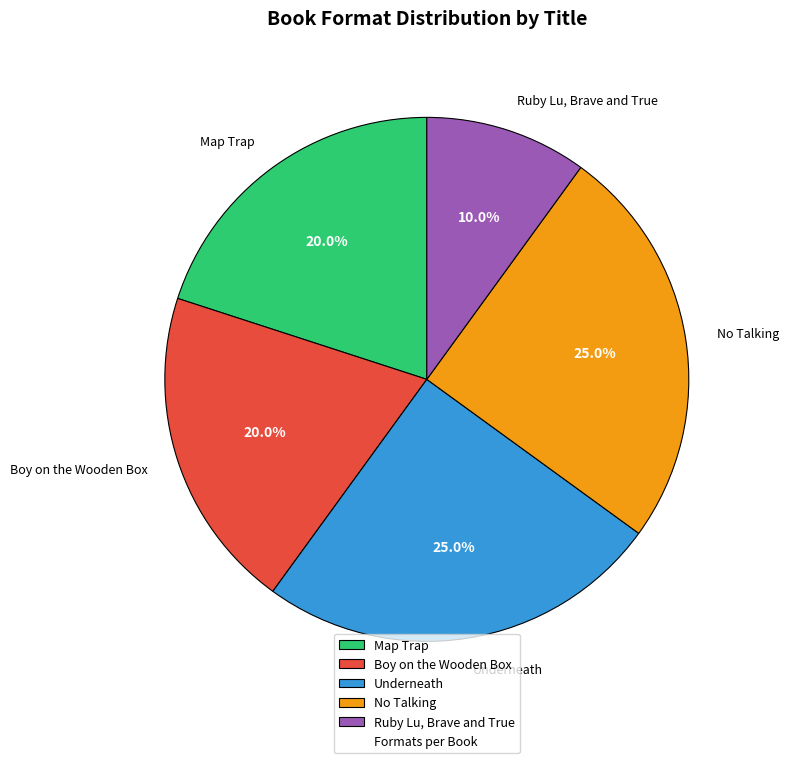

Between Map Trap and Underneath, which is larger?

Underneath